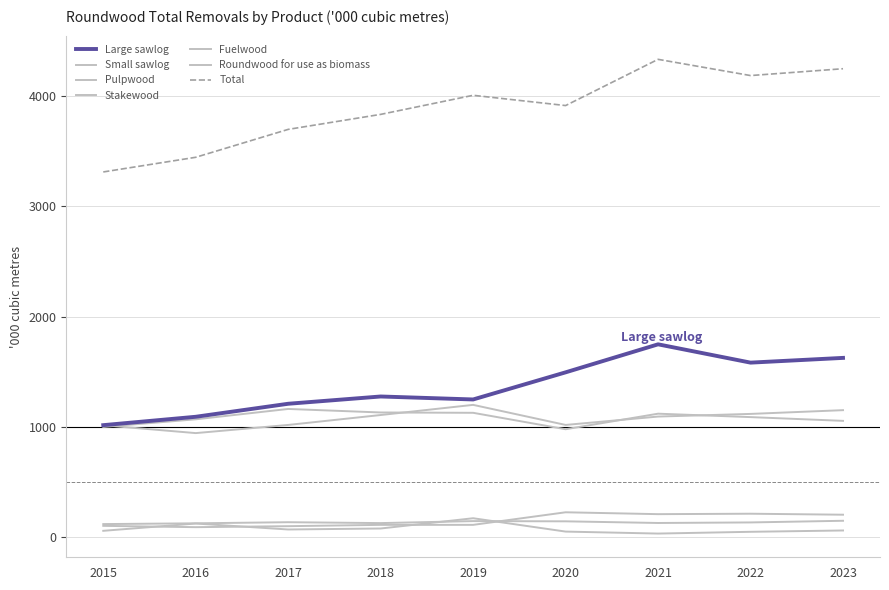

What is the minimum value shown in the chart?

33